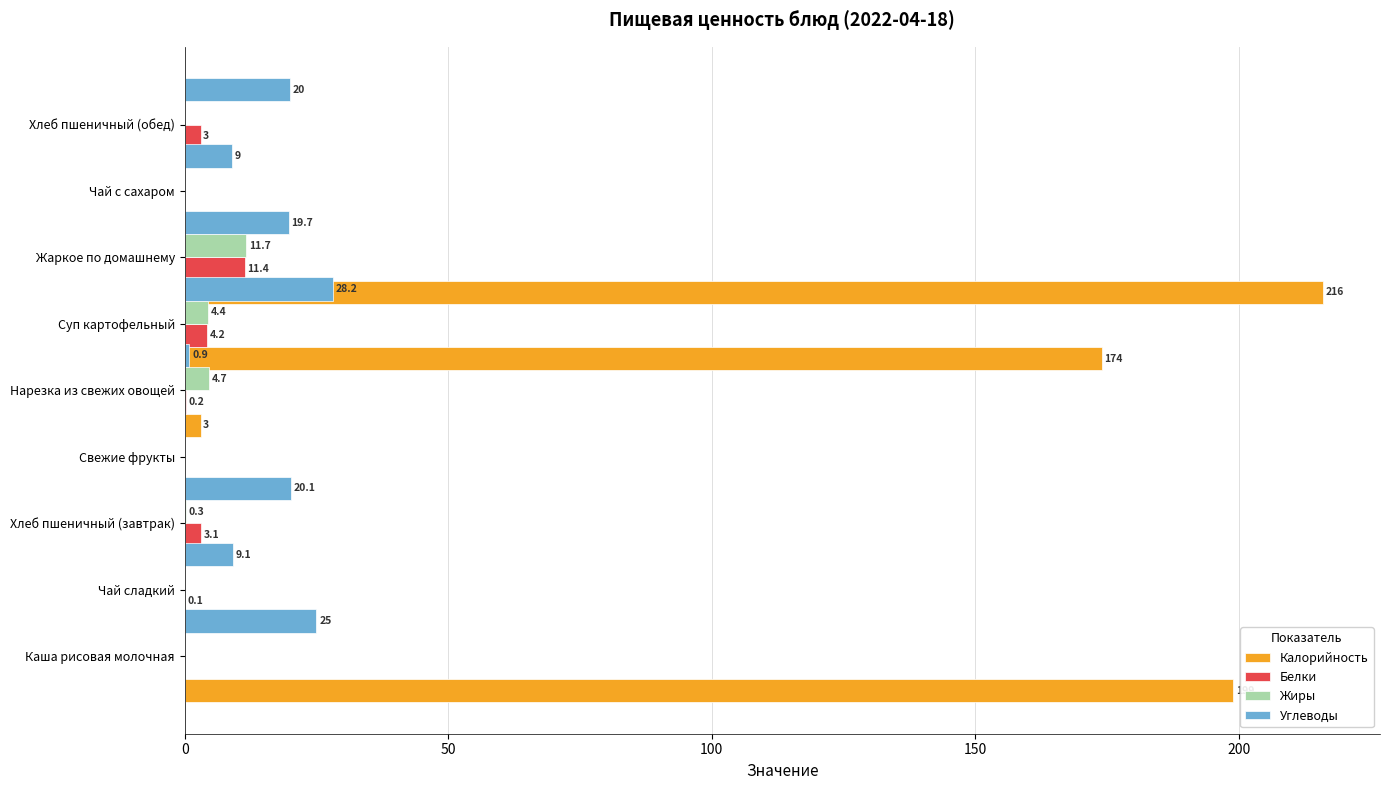

What is the difference between the maximum and second lowest values in the Белки series?

11.4